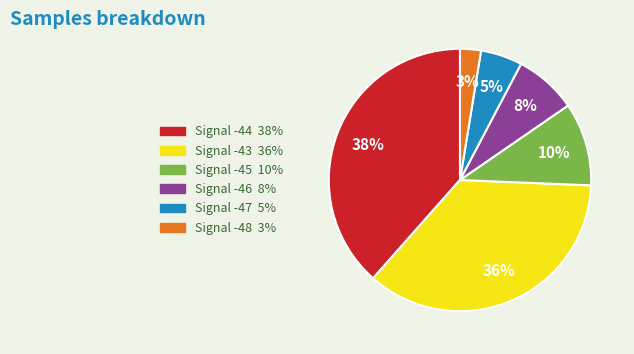

Does any single category account for the majority?

No